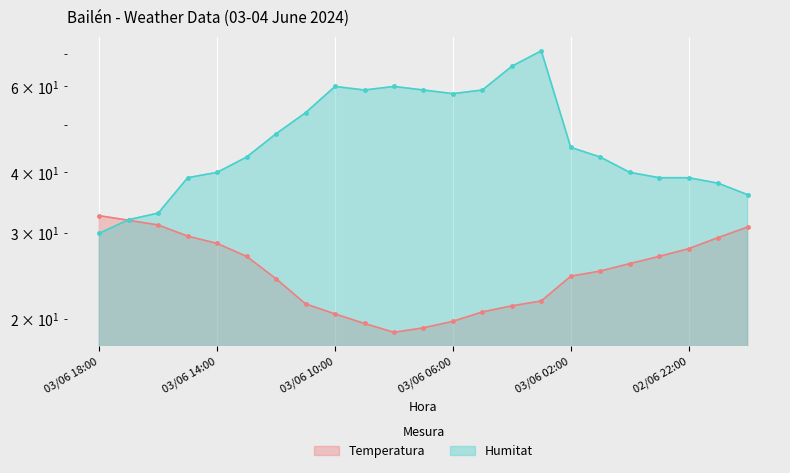

What is the difference between the Temperatura line values at 17 and 8?

4.6